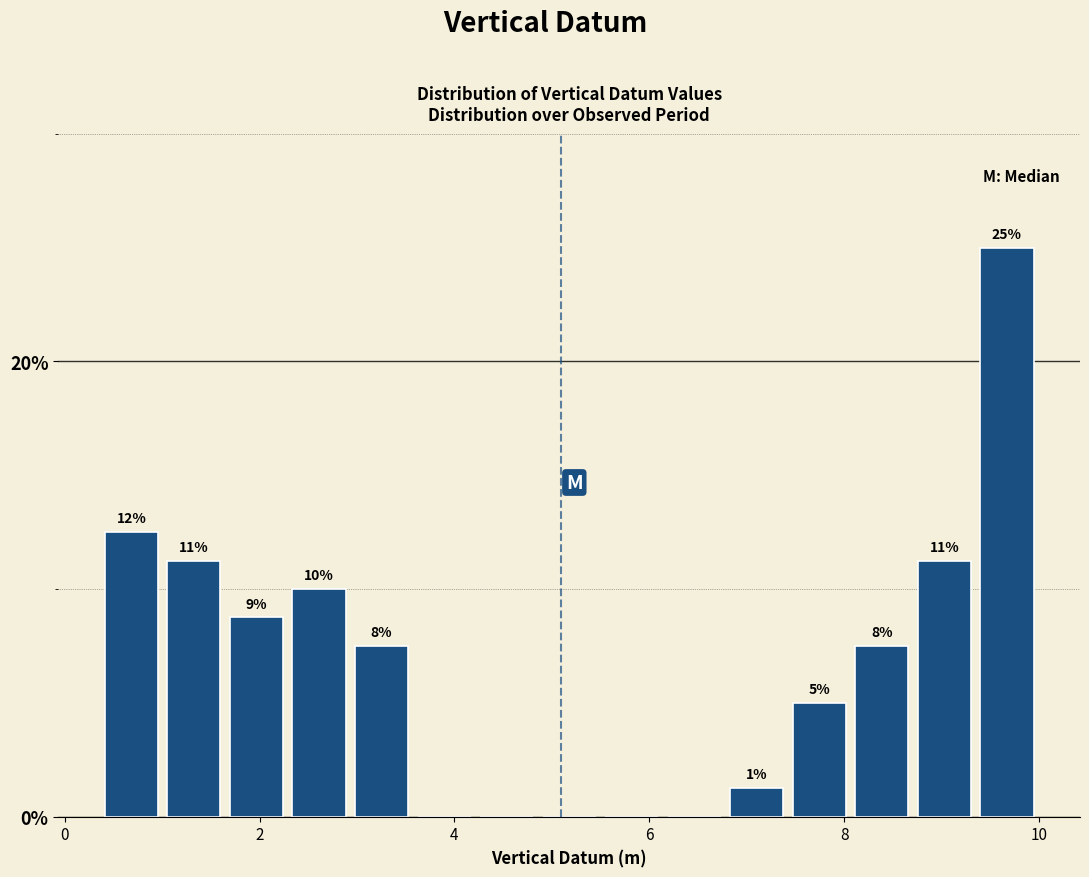

Read against the x-axis, roughly where is the centre of the tallest bar?

9.6